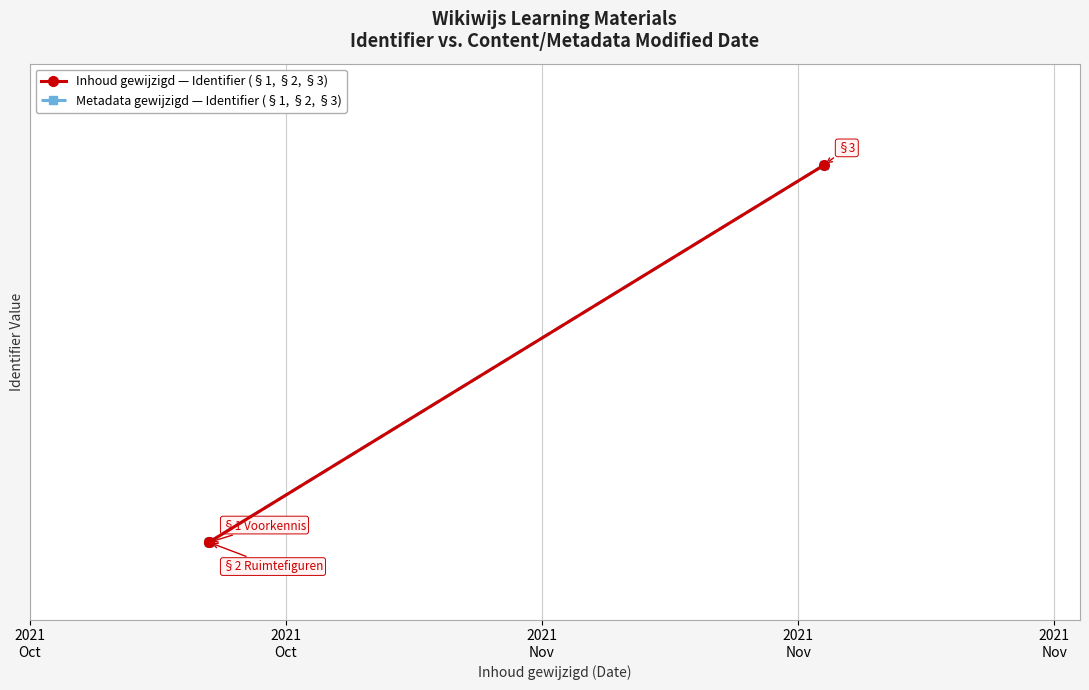

Rank the series by their maximum value, from highest to lowest.

Inhoud gewijzigd — Identifier (§1, §2, §3), Metadata gewijzigd — Identifier (§1, §2, §3)